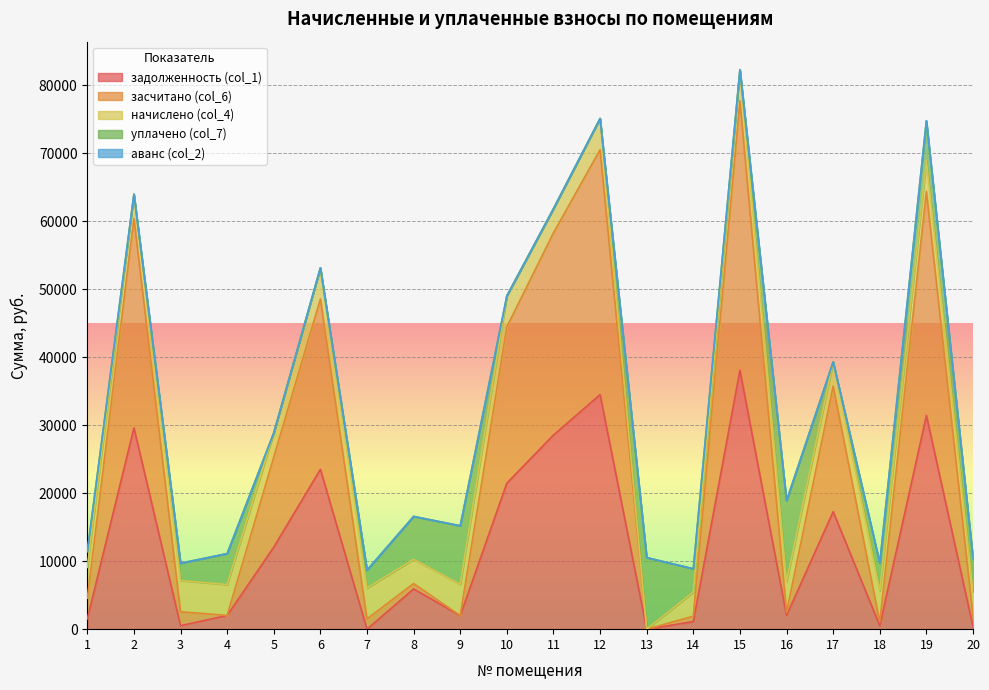

At which category does начислено (col_4) reach its first local valley?

2